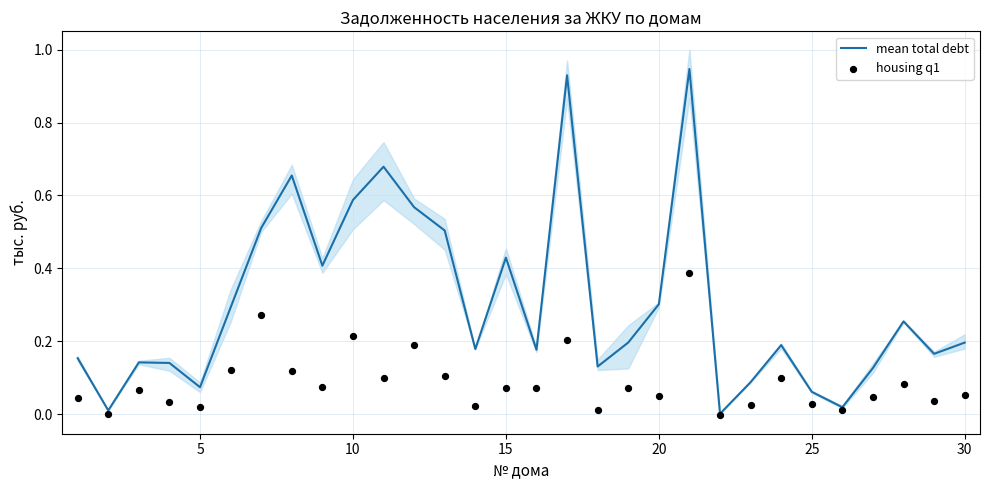

Is the value of housing q1 at 0 greater than the value of mean total debt at 30?

No